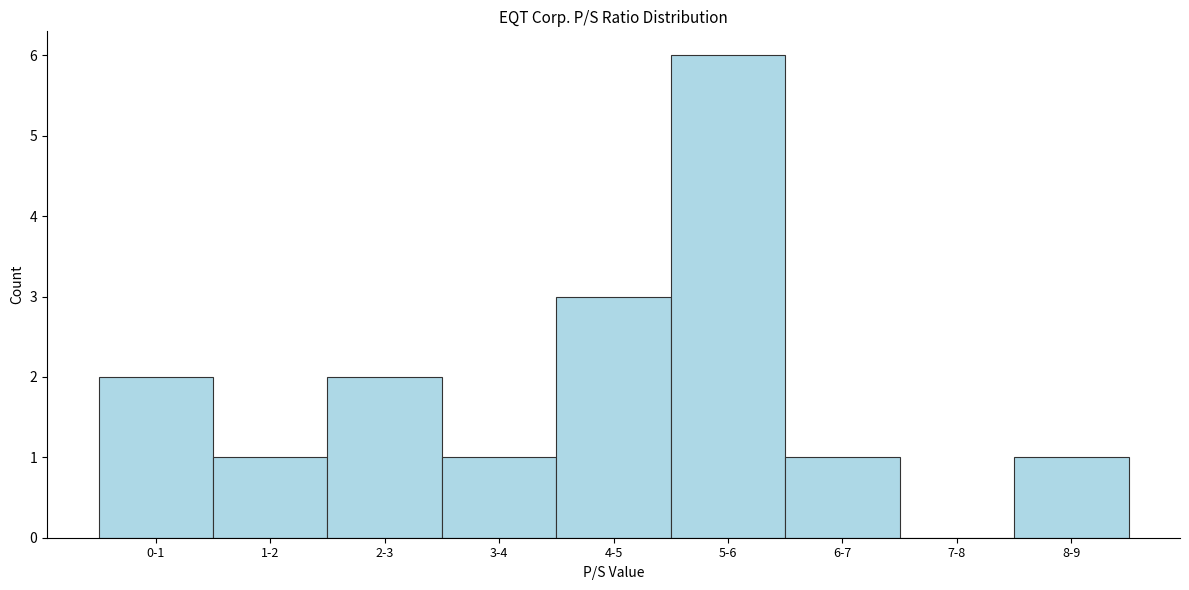

Reading left to right, transcribe all the data shown in this chart.

0-1=2	1-2=1	2-3=2	3-4=1	4-5=3	5-6=6	6-7=1	7-8=0	8-9=1